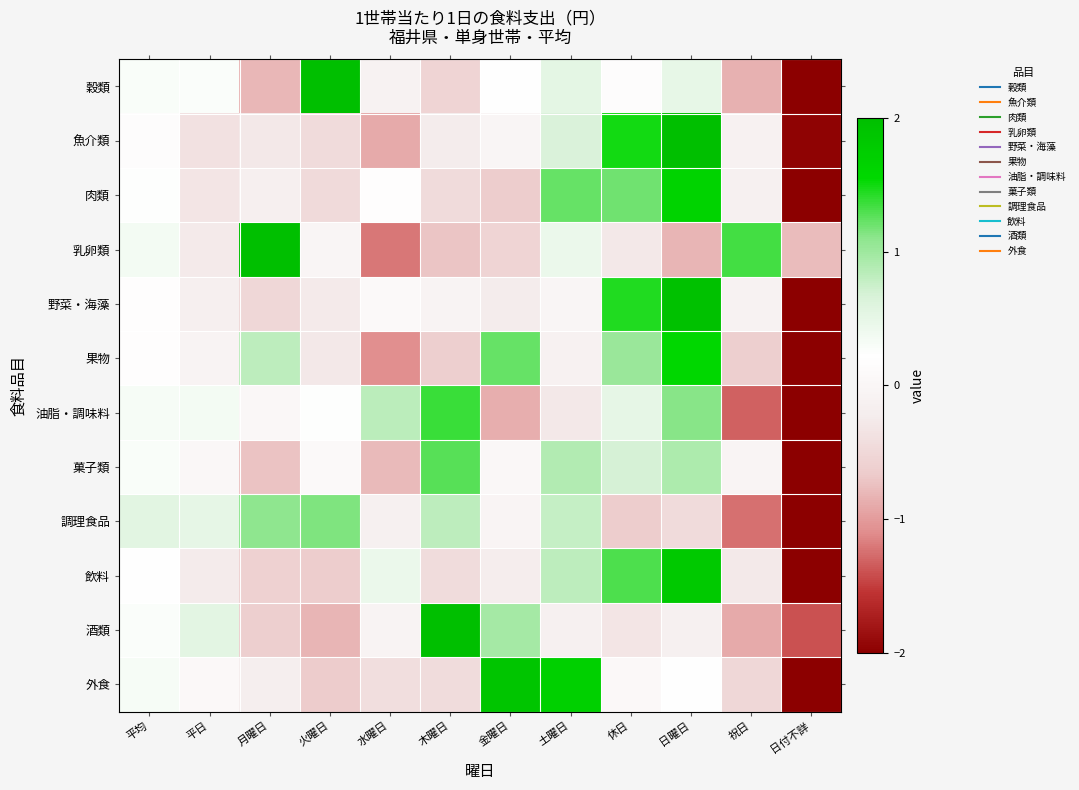

Rank the series by their maximum value, from highest to lowest.

酒類, 乳卵類, 穀類, 魚介類, 野菜・海藻, 外食, 飲料, 肉類, 果物, 油脂・調味料, 菓子類, 調理食品